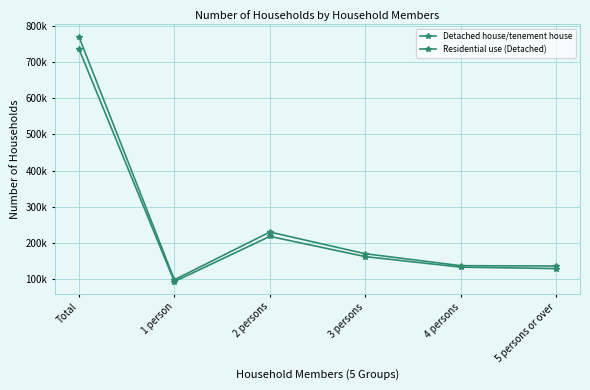

In Detached house/tenement house, how many points are lower than both neighbors (excluding endpoints)?

1